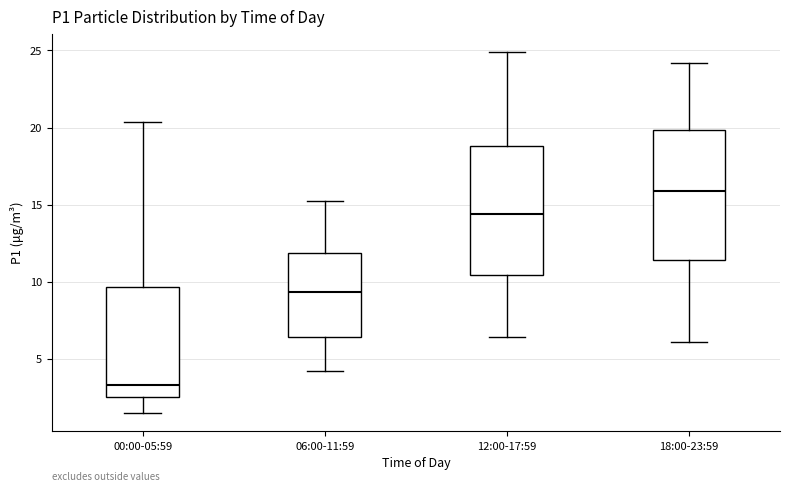

Where is the lower edge of the box for 12:00-17:59 on the y-axis? The values are not printed on the chart, so give them approximately, as read against the axis.

10.5